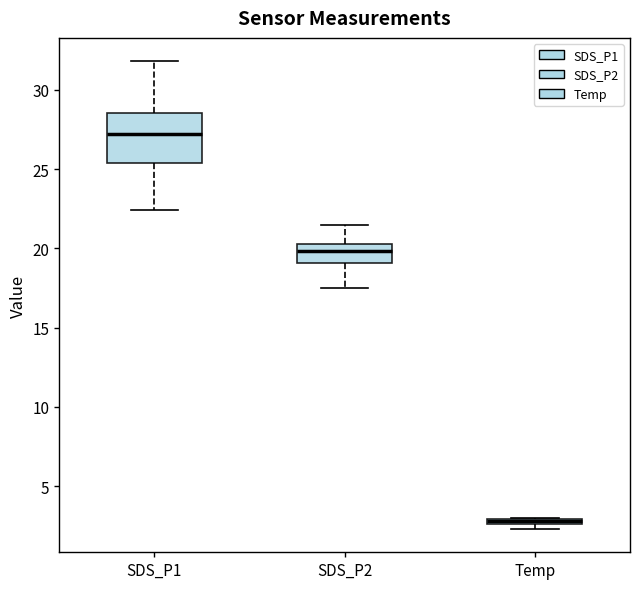

Which box is the tallest, from its lower edge to its upper edge?

SDS_P1